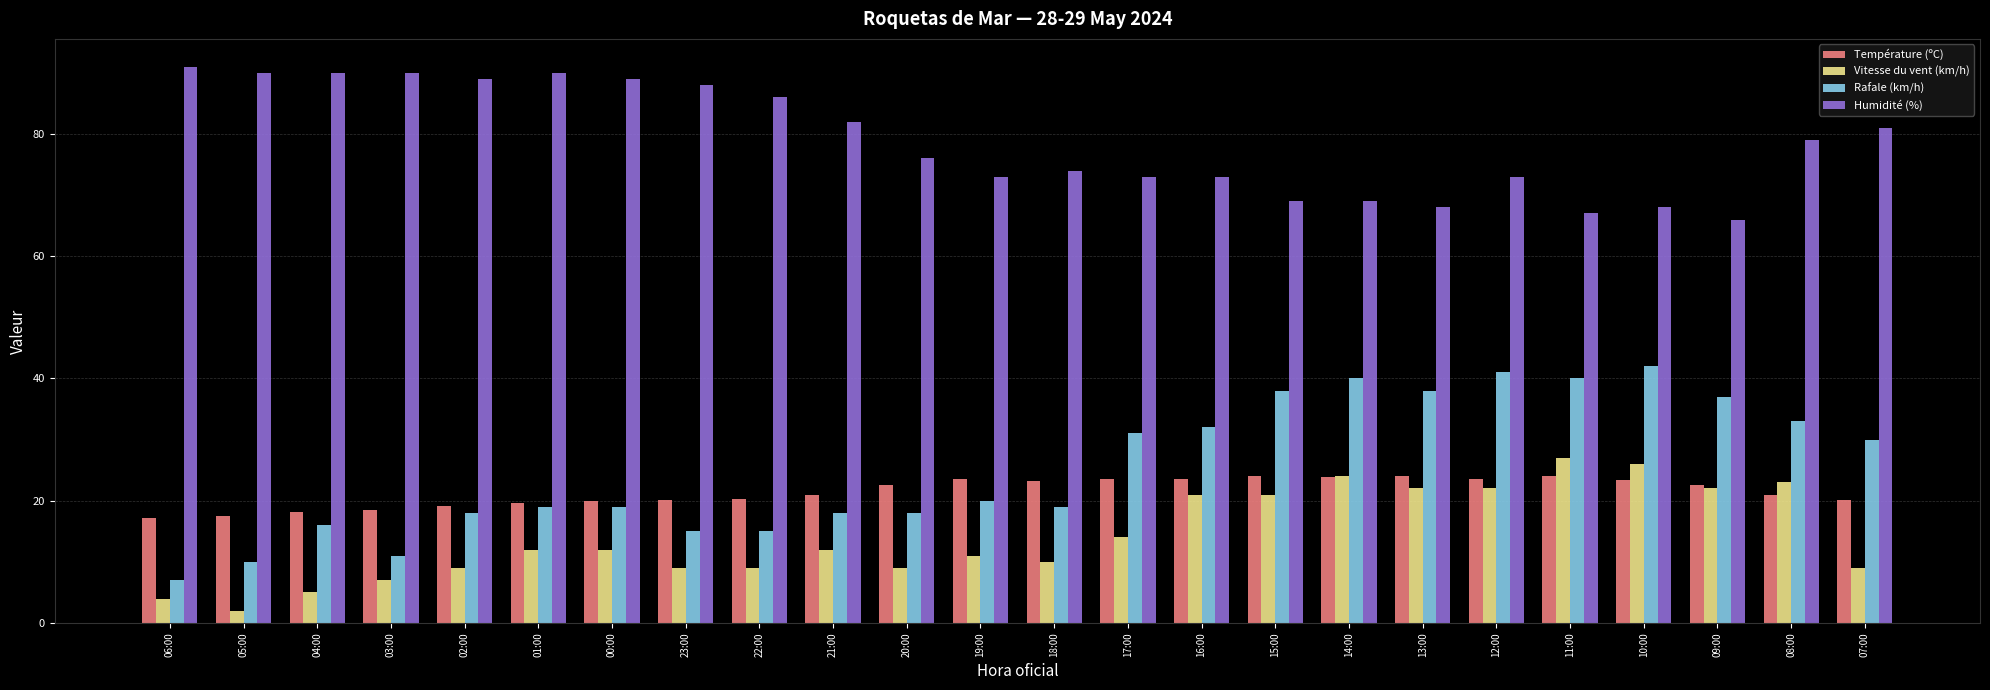

What is the difference between the highest and lowest values at 16:00?

52.0